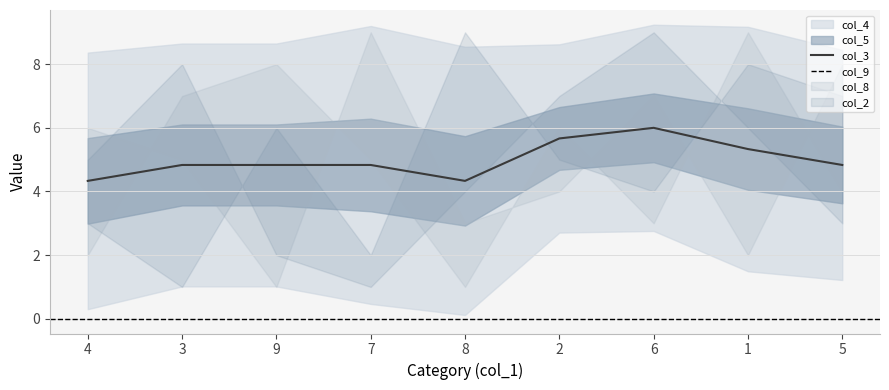

At how many categories does at least one series exceed 6?

9